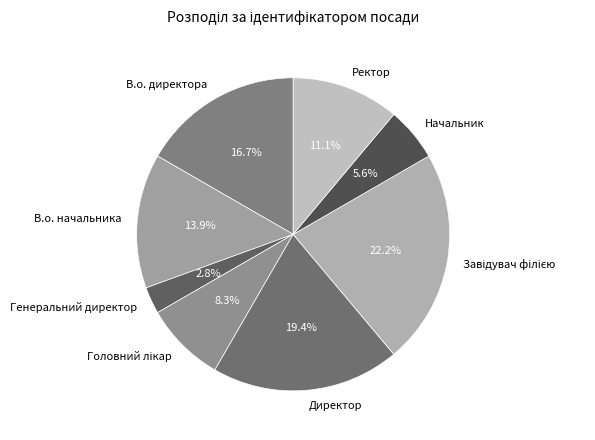

What is the smallest slice in the pie chart?

Генеральний директор